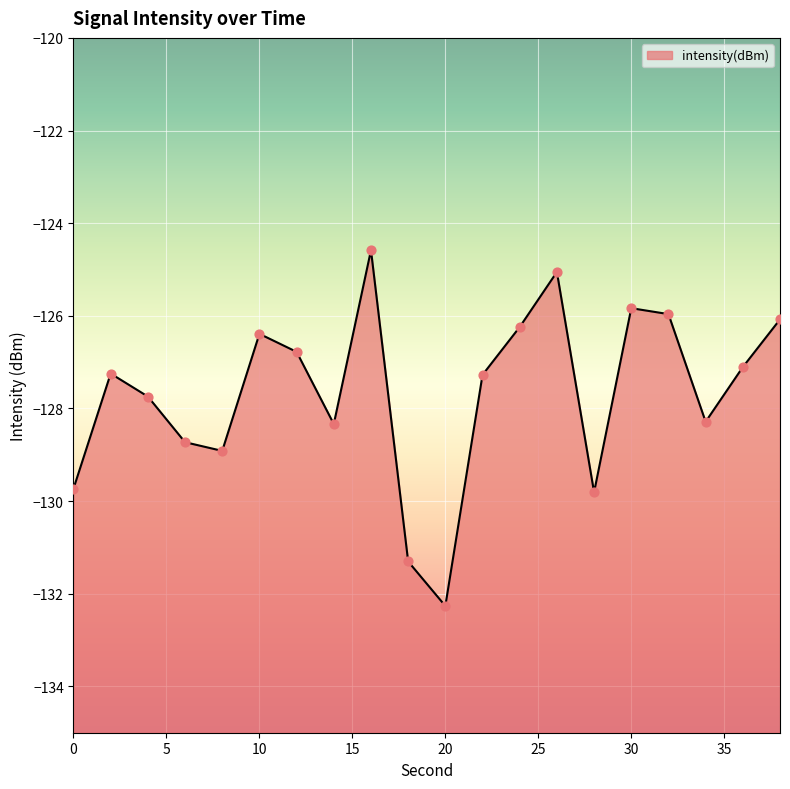

What is the change in value from 28 to 32?

+3.8